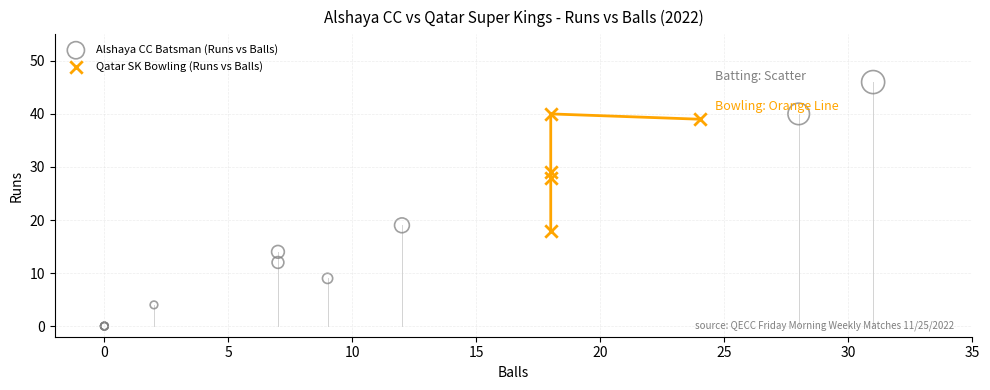

Which series has the largest Y range (max minus min)?

Alshaya CC Batsman (Runs vs Balls)